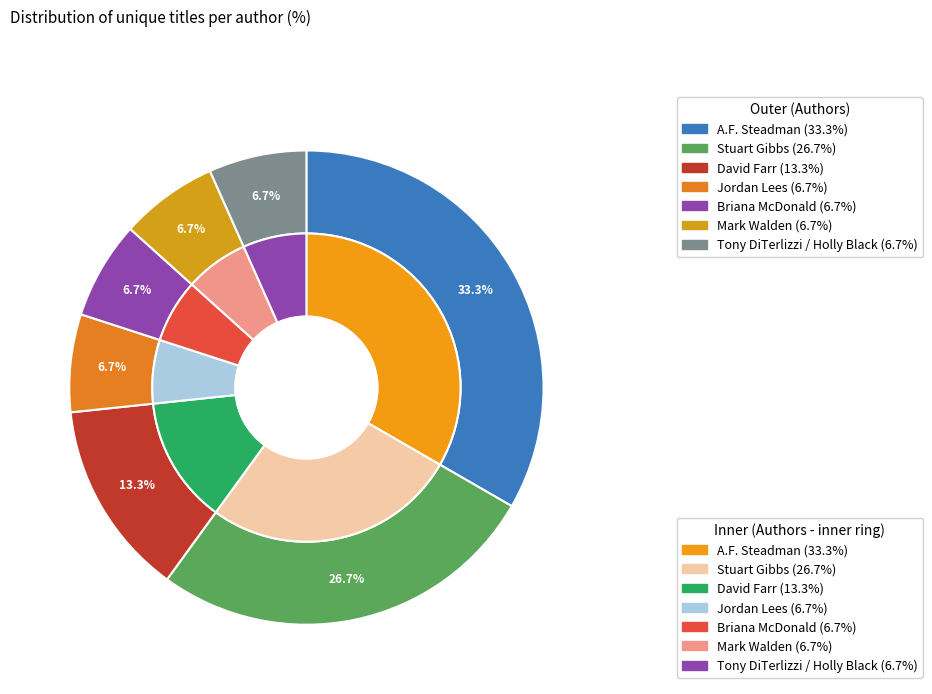

Combined, do Jordan Lees and A.F. Steadman account for over 50%?

No